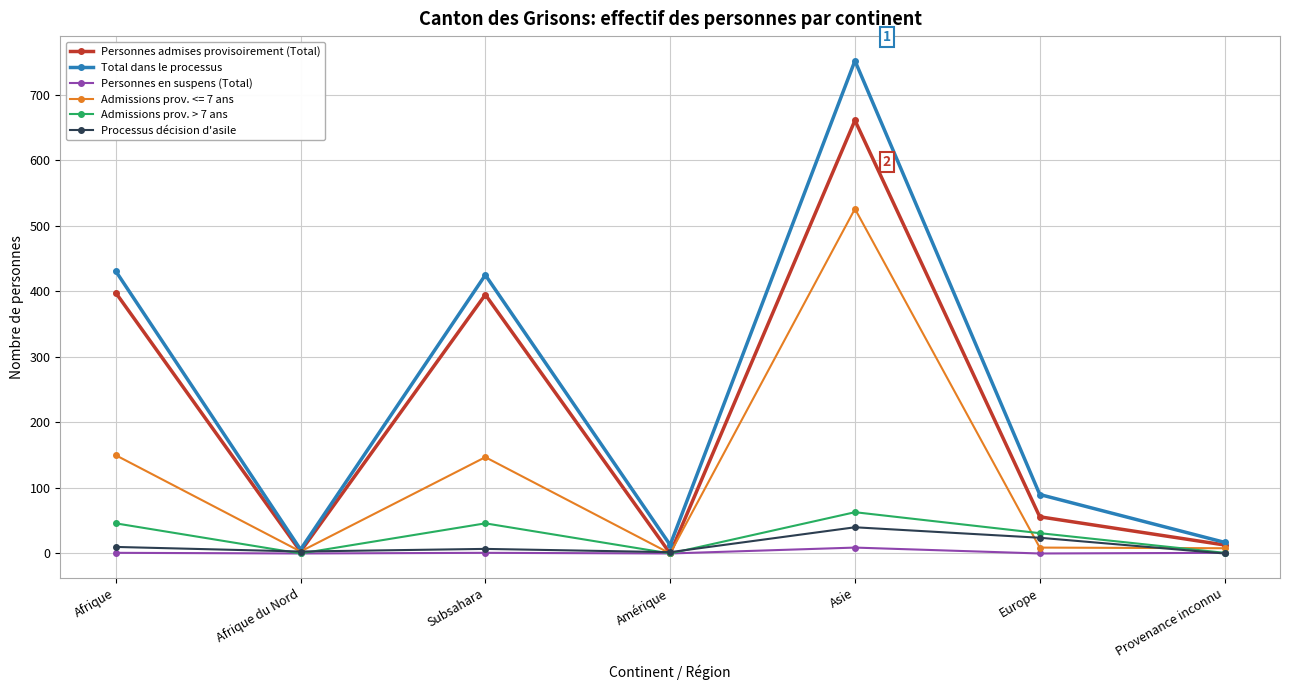

True or false: Personnes admises provisoirement (Total) has a value of 271 at Afrique.

False